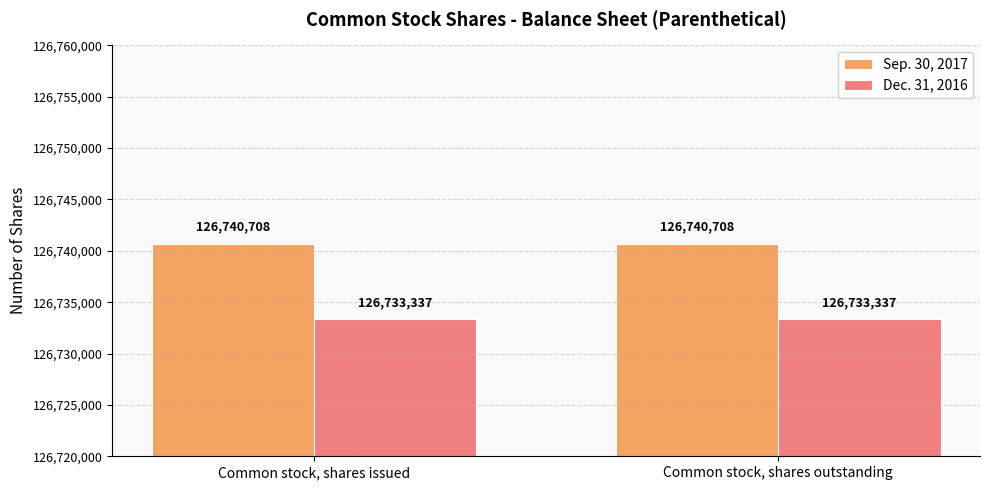

What is the label of the 2nd bar from the right?

Common stock, shares issued